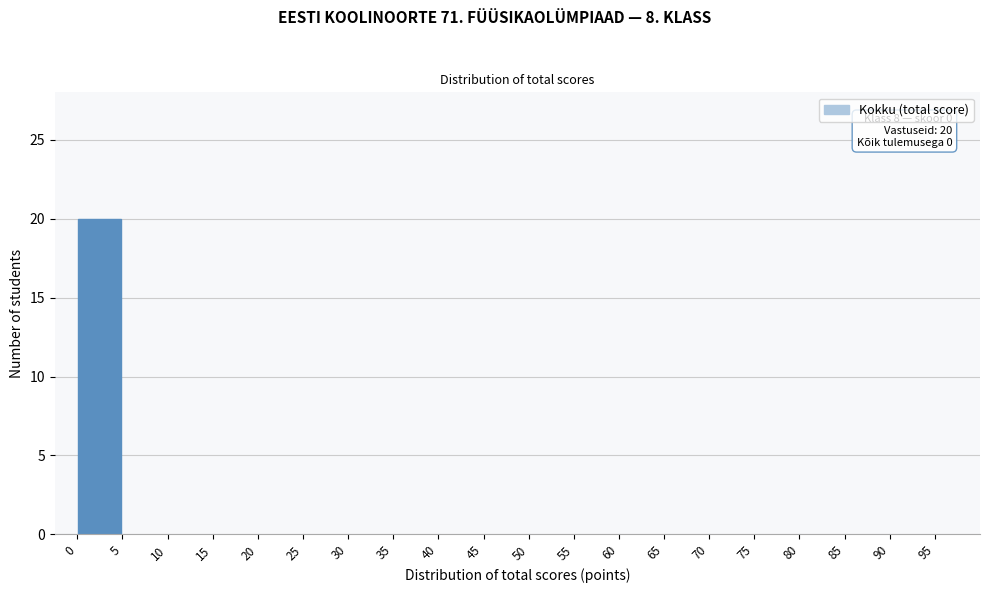

Over which range of the x-axis is the bar tallest?

0 to 5